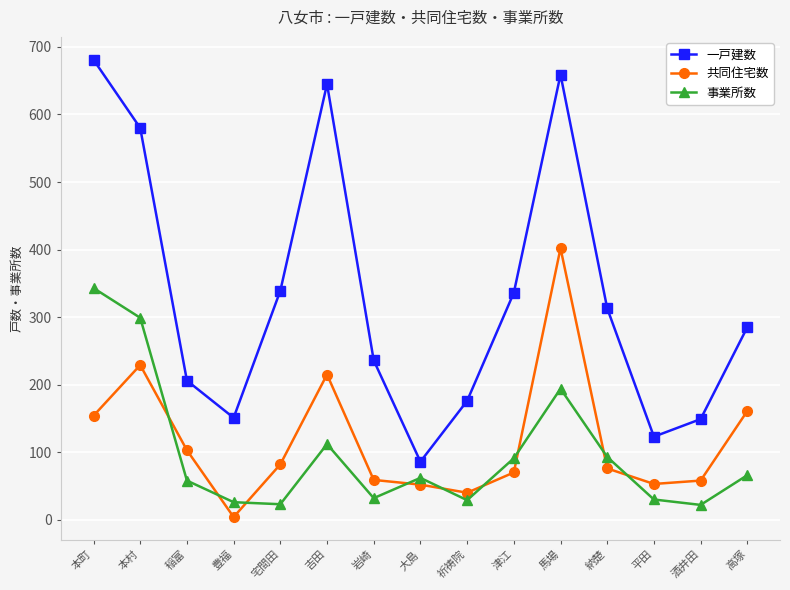

True or false: 一戸建数 has a value of 20 at 大島.

False